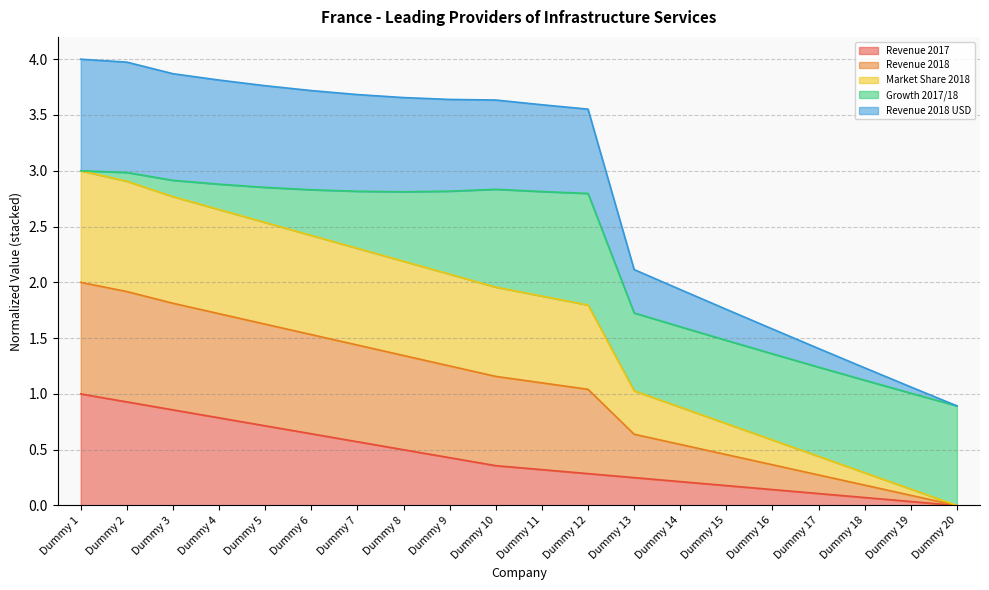

At how many categories does at least one series exceed 1?

19